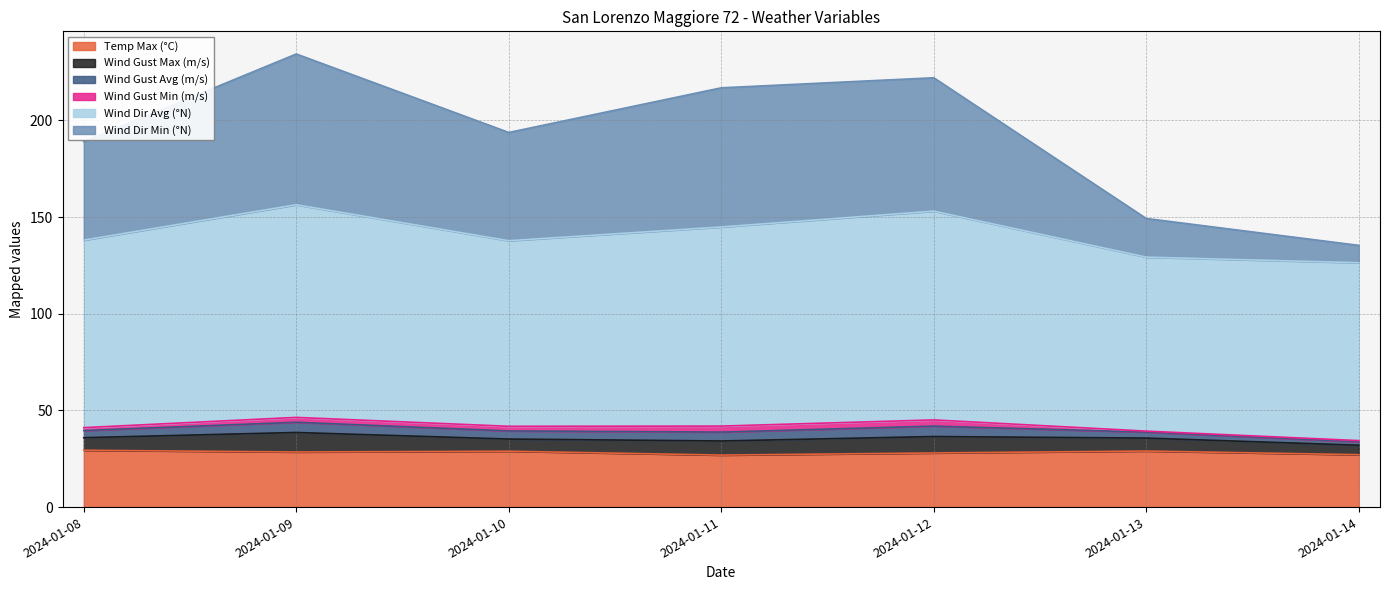

Is it true that Temp Max (°C) equals 26.9 at 2024-01-11?

True